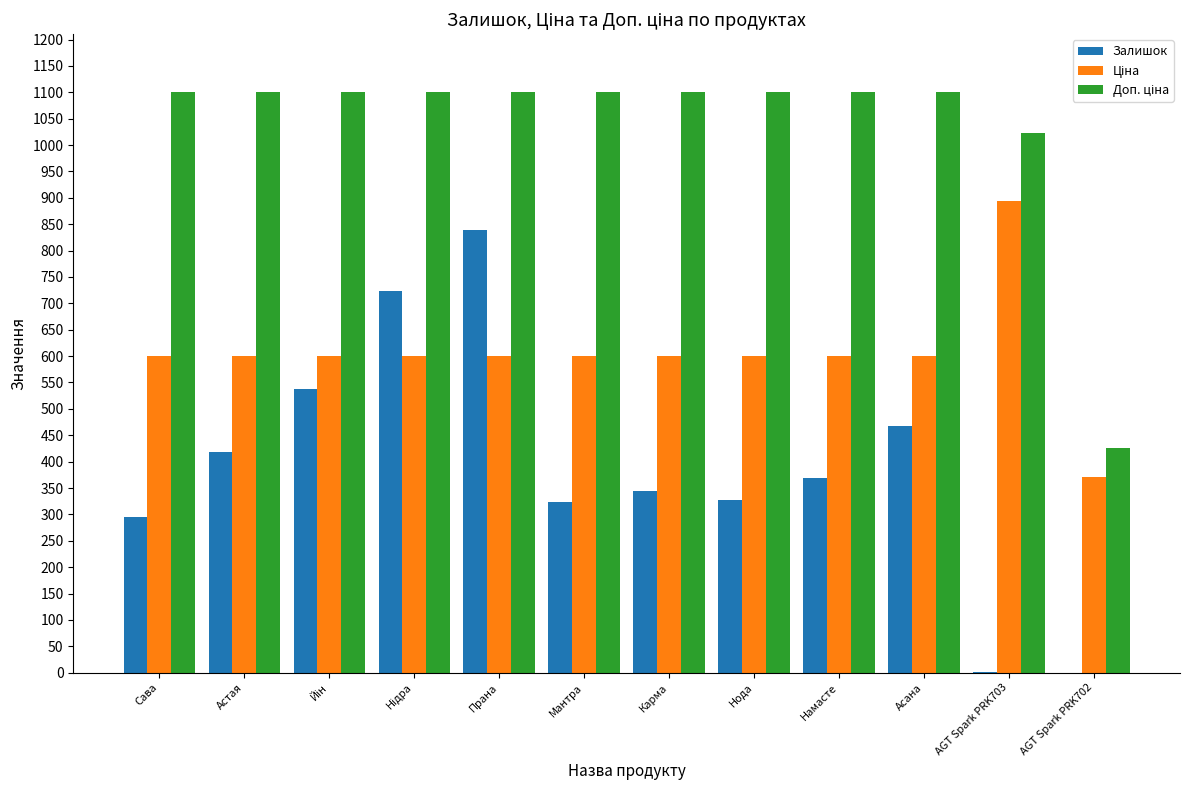

Which category has the highest value in the Залишок series?

Прана